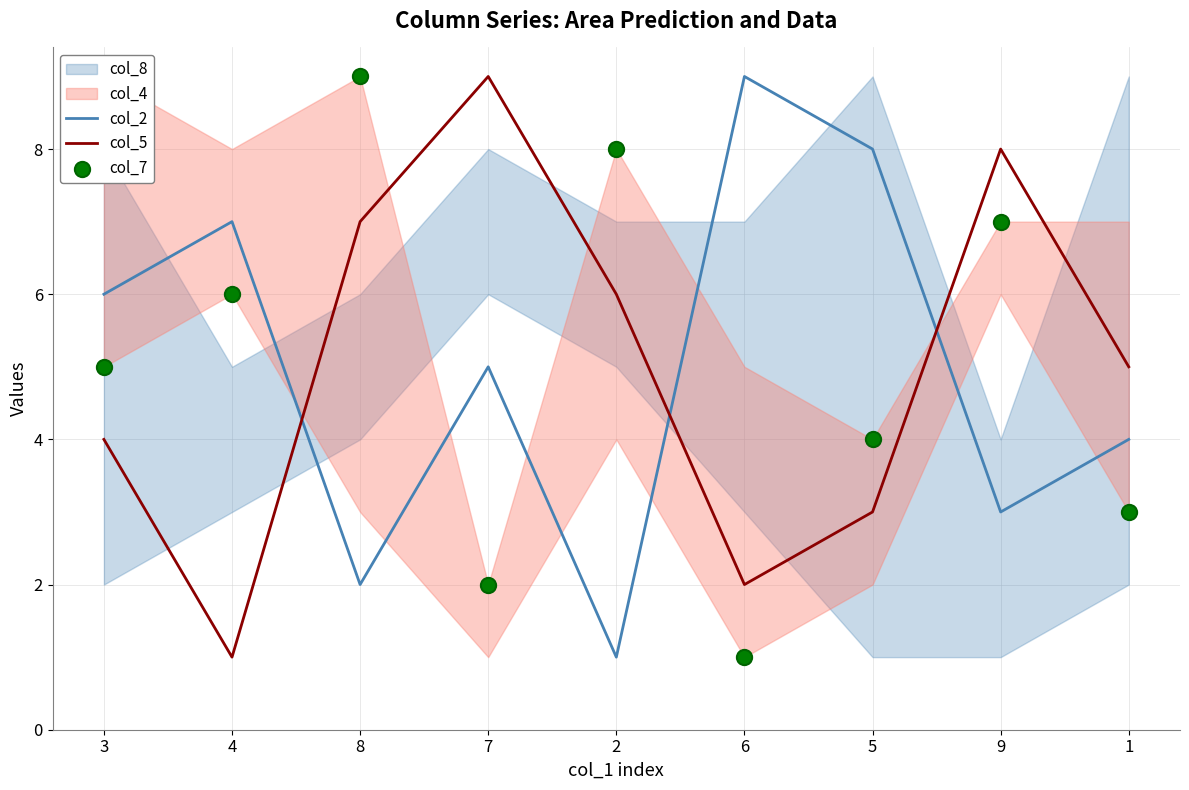

At how many categories does at least one series exceed 1?

9